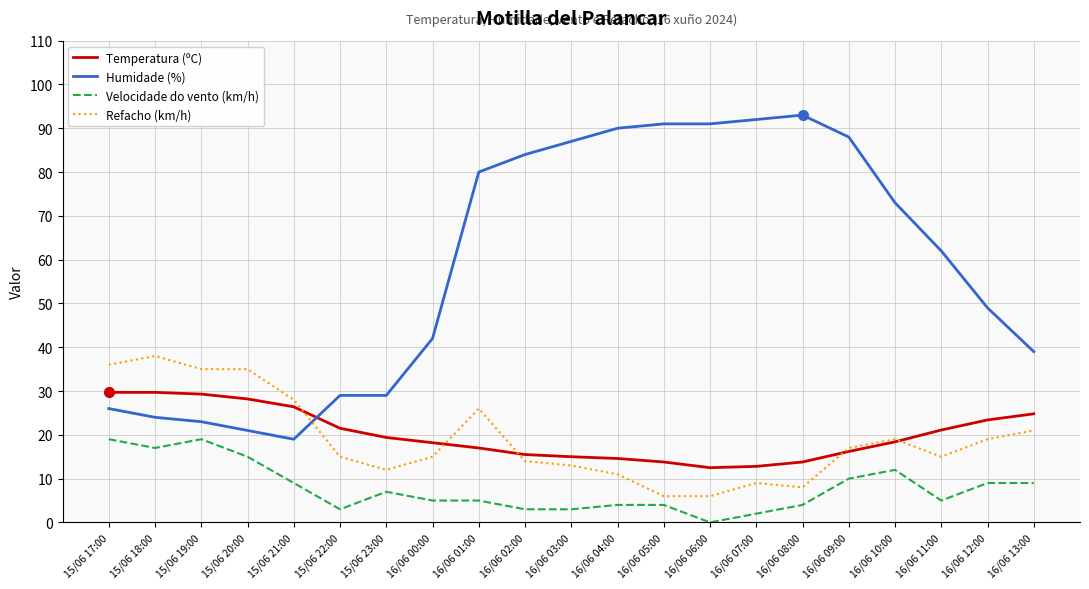

What are all the series names shown in the legend?

Temperatura (ºC), Humidade (%), Velocidade do vento (km/h), Refacho (km/h)